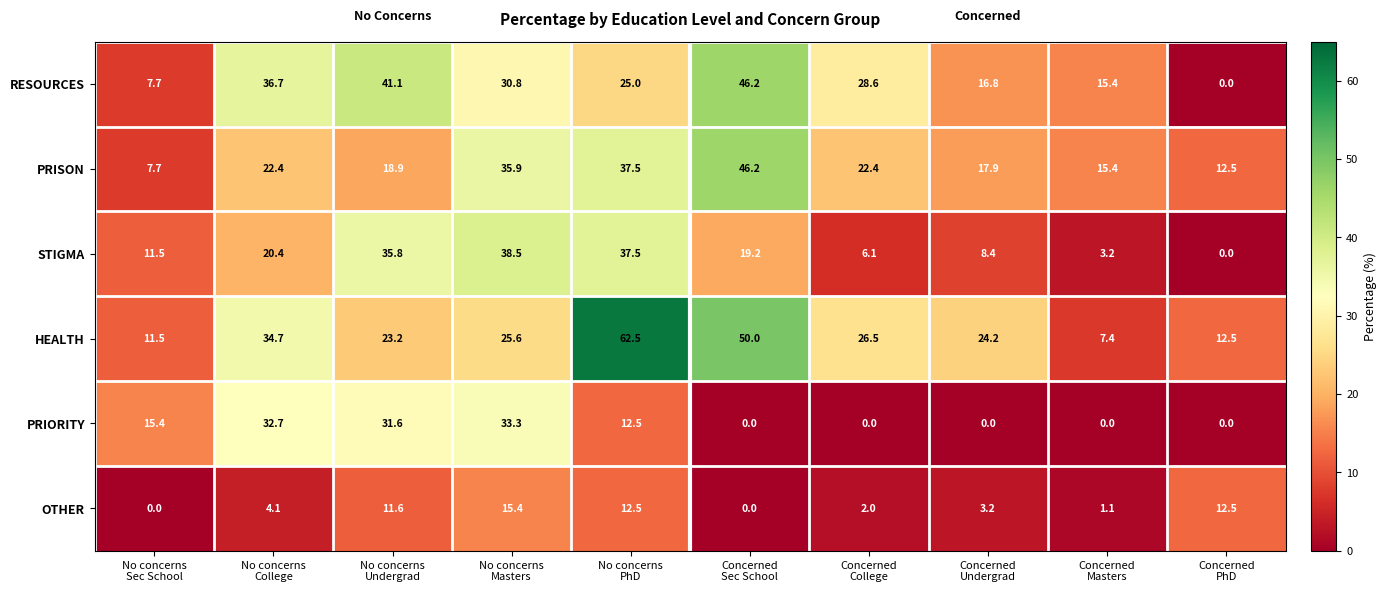

At how many categories does at least one series exceed 59?

1